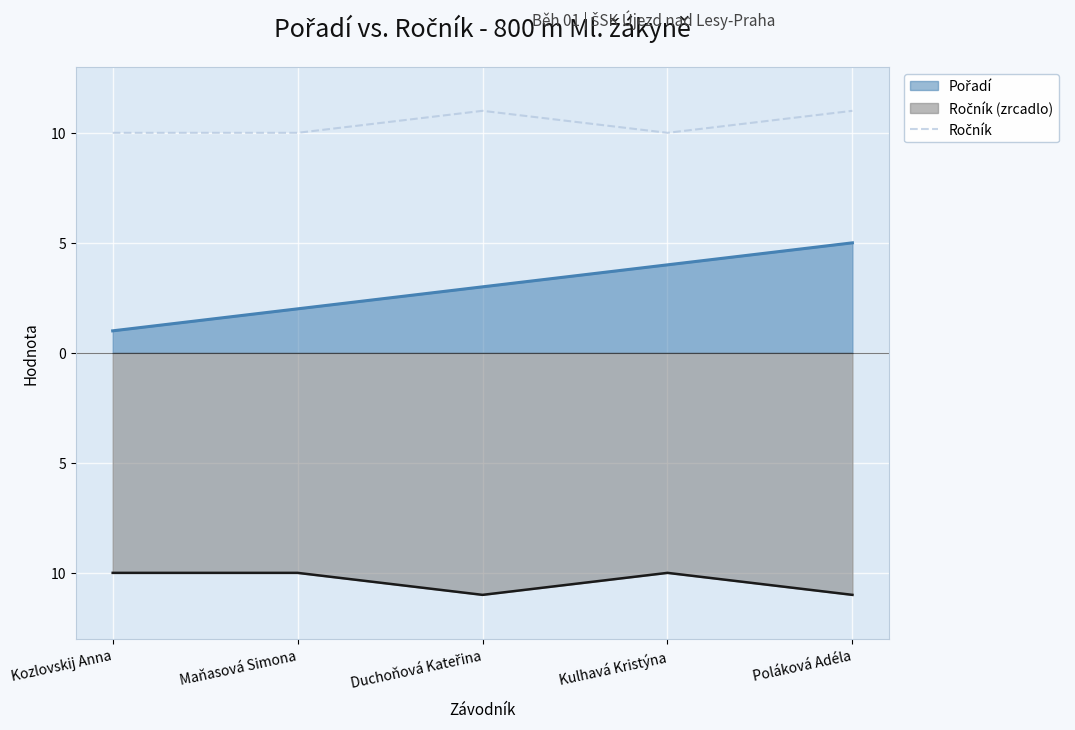

How many data points does each series have?

5